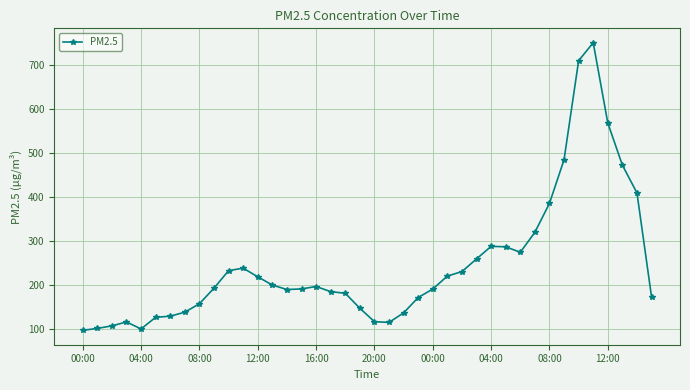

How many data points are above 192?

20